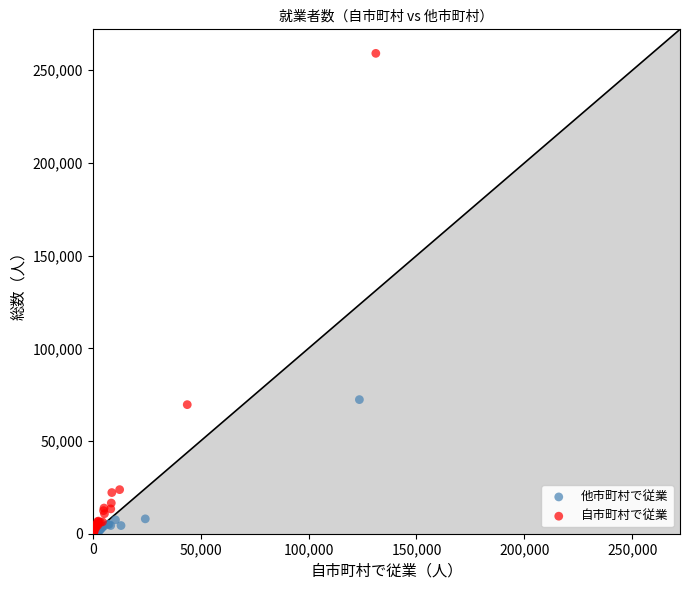

Which series has the widest spread of Y values?

自市町村で従業